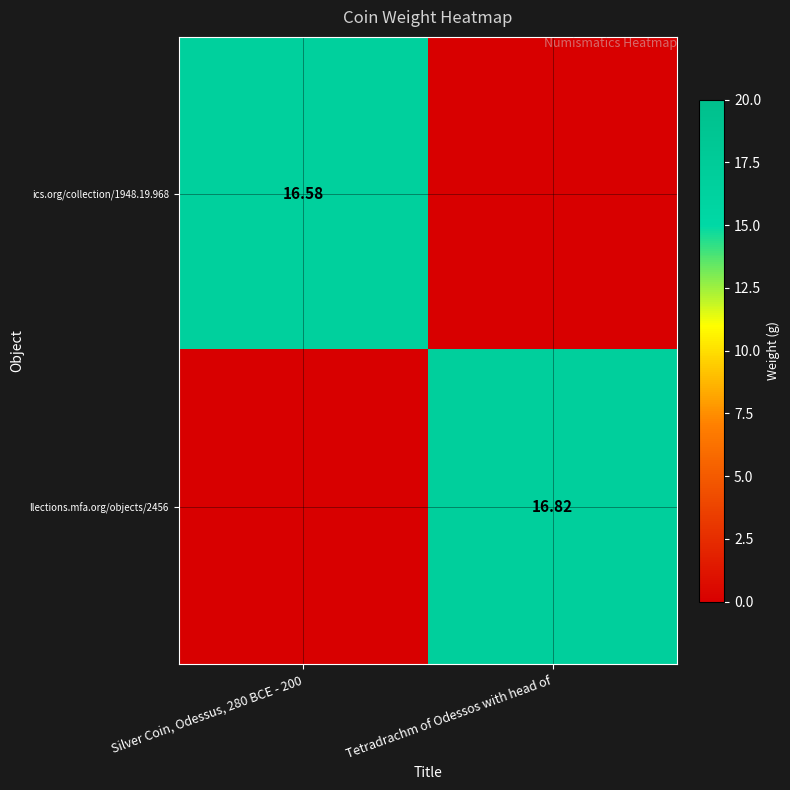

At which category is the sum across all series the highest?

Tetradrachm of Odessos with head of